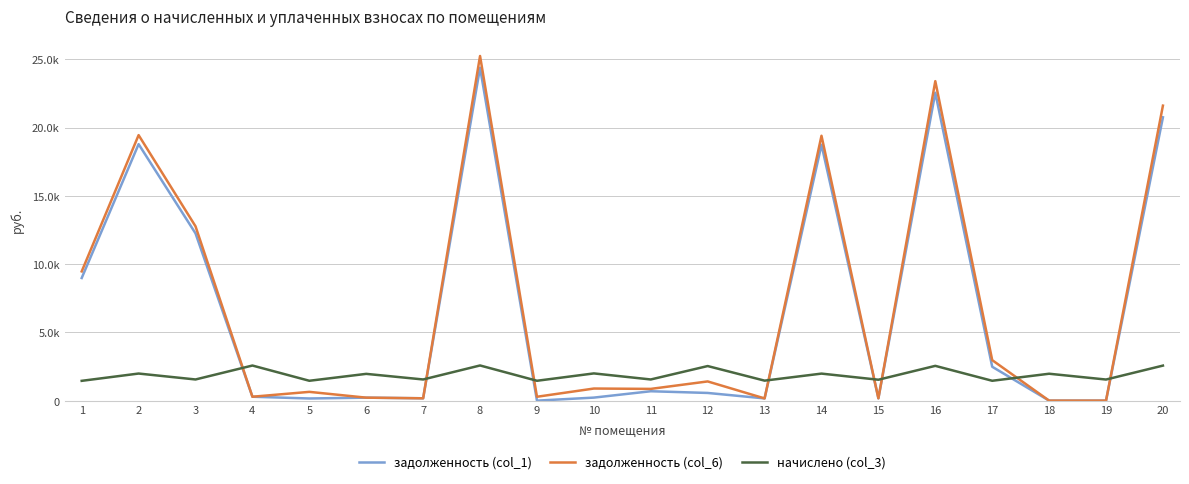

What is the difference between the maximum and minimum values in the задолженность (col_1) series?

24383.0